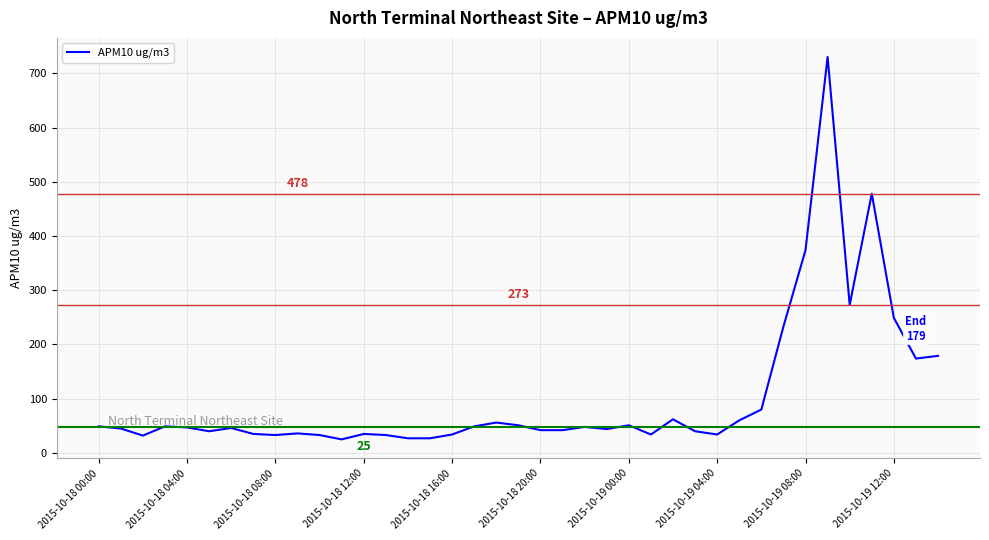

What is the difference between the maximum and minimum values?

705